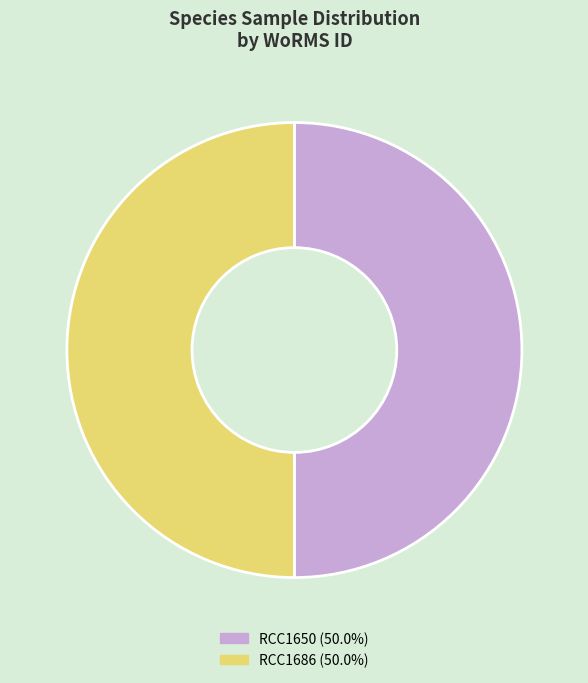

Is the sum of RCC1650 (50.0%) and RCC1686 (50.0%) greater than half?

Yes